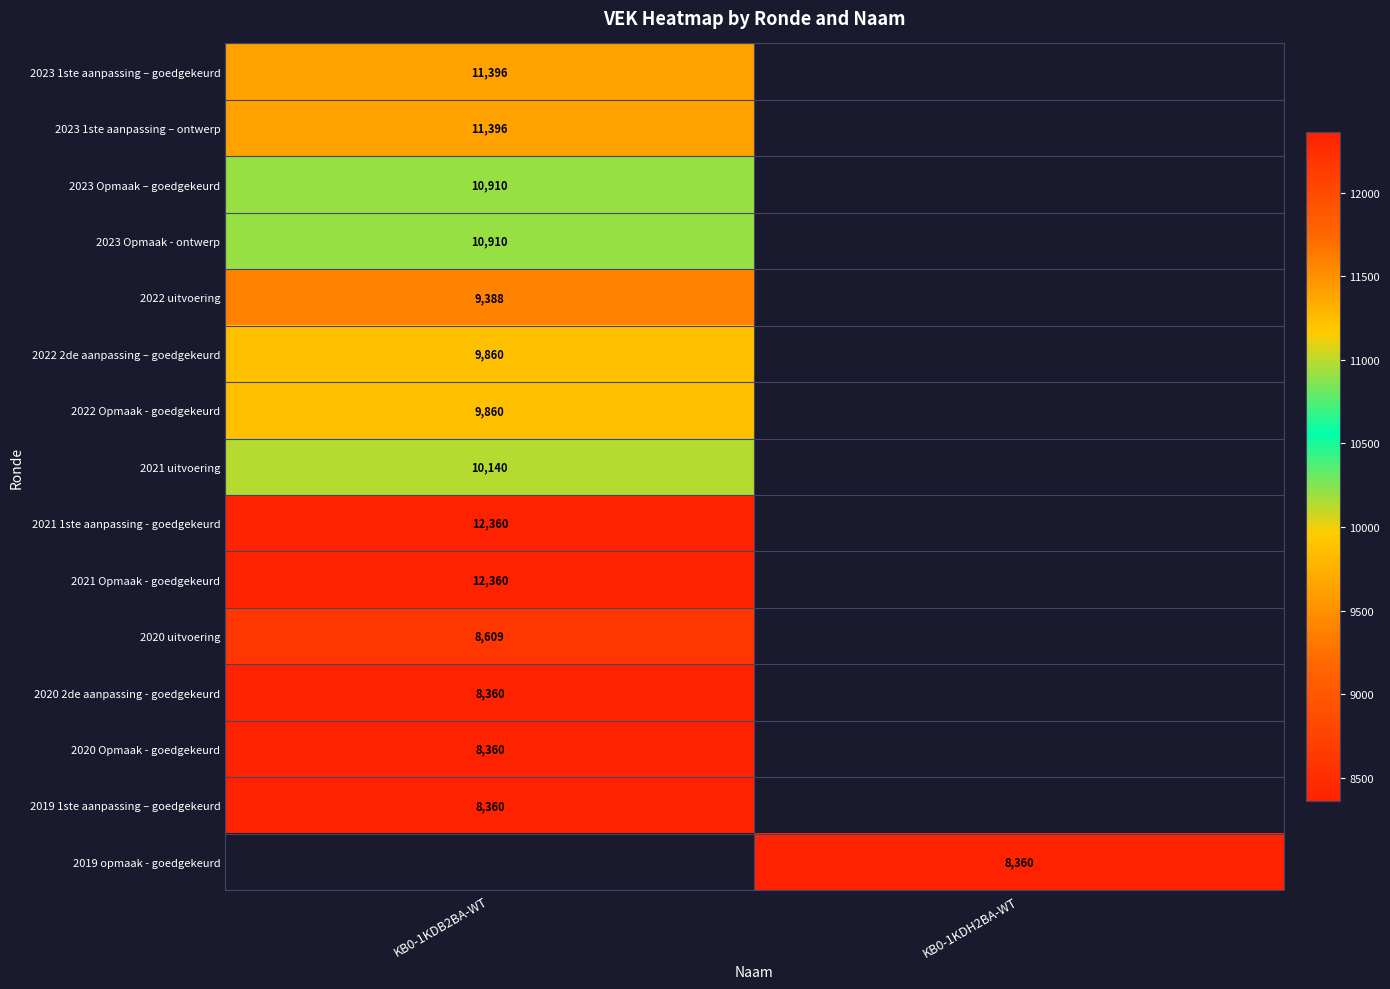

Is the value of 2022 uitvoering at KB0-1KDB2BA-WT greater than the value of 2021 Opmaak - goedgekeurd at KB0-1KDB2BA-WT?

No